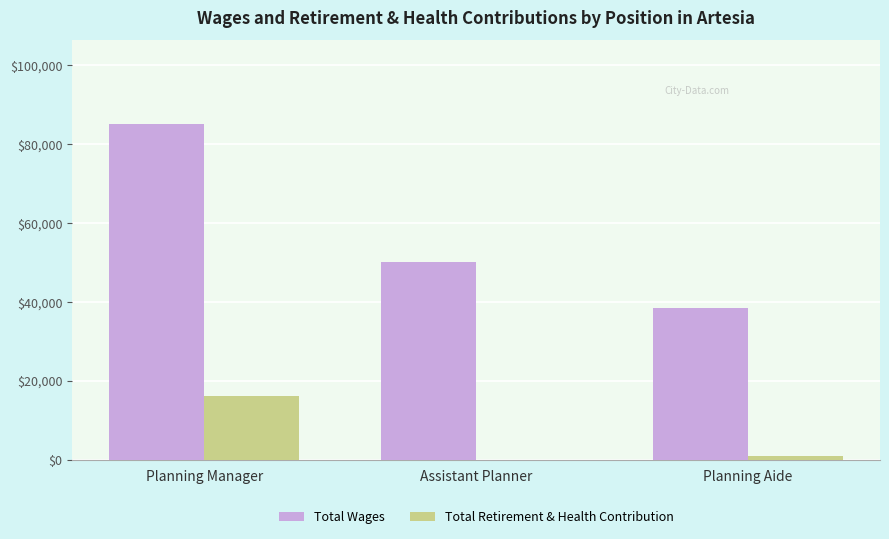

The Total Retirement & Health Contribution series shows 4683 at Planning Manager. True or false?

False